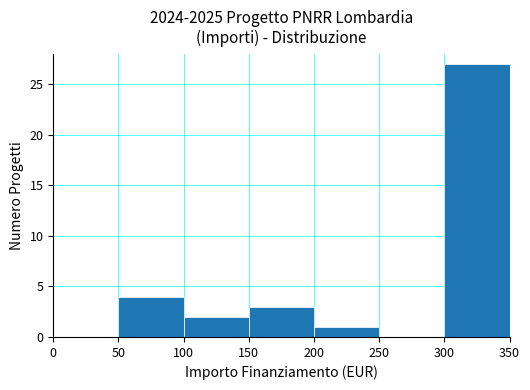

Reading left to right, transcribe all the data shown in this chart.

0=0	50=4	100=2	150=3	200=1	250=0	300=27